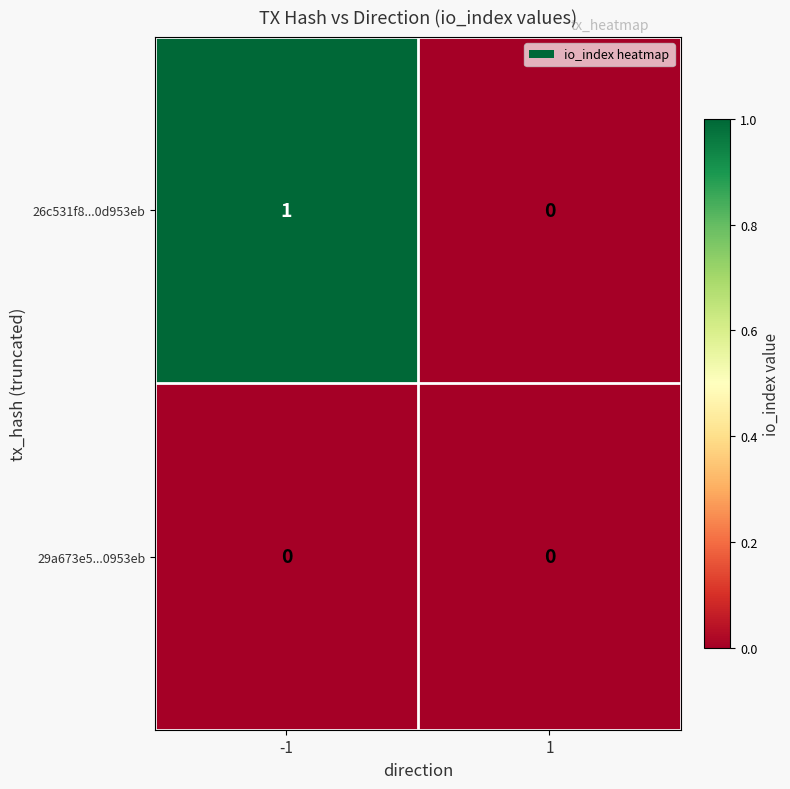

The value of 29a673e5...0953eb at -1 is 0. True or false?

True